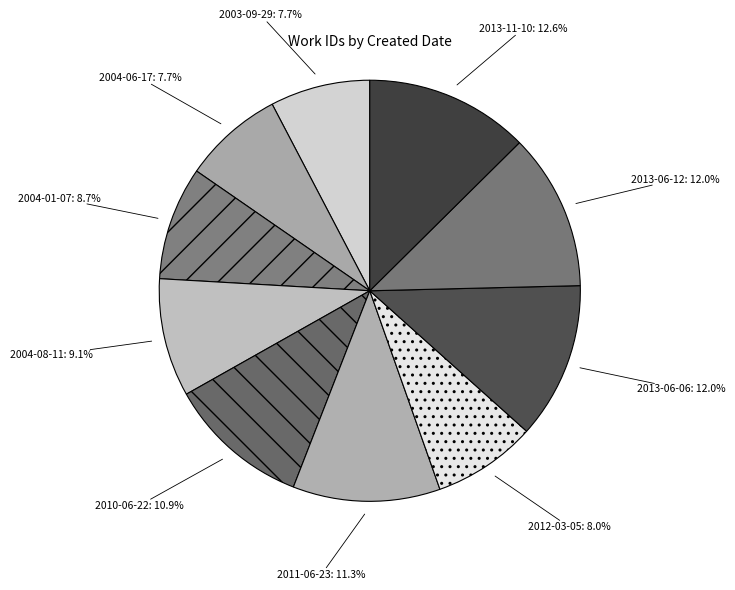

Count the number of slices in the pie.

10